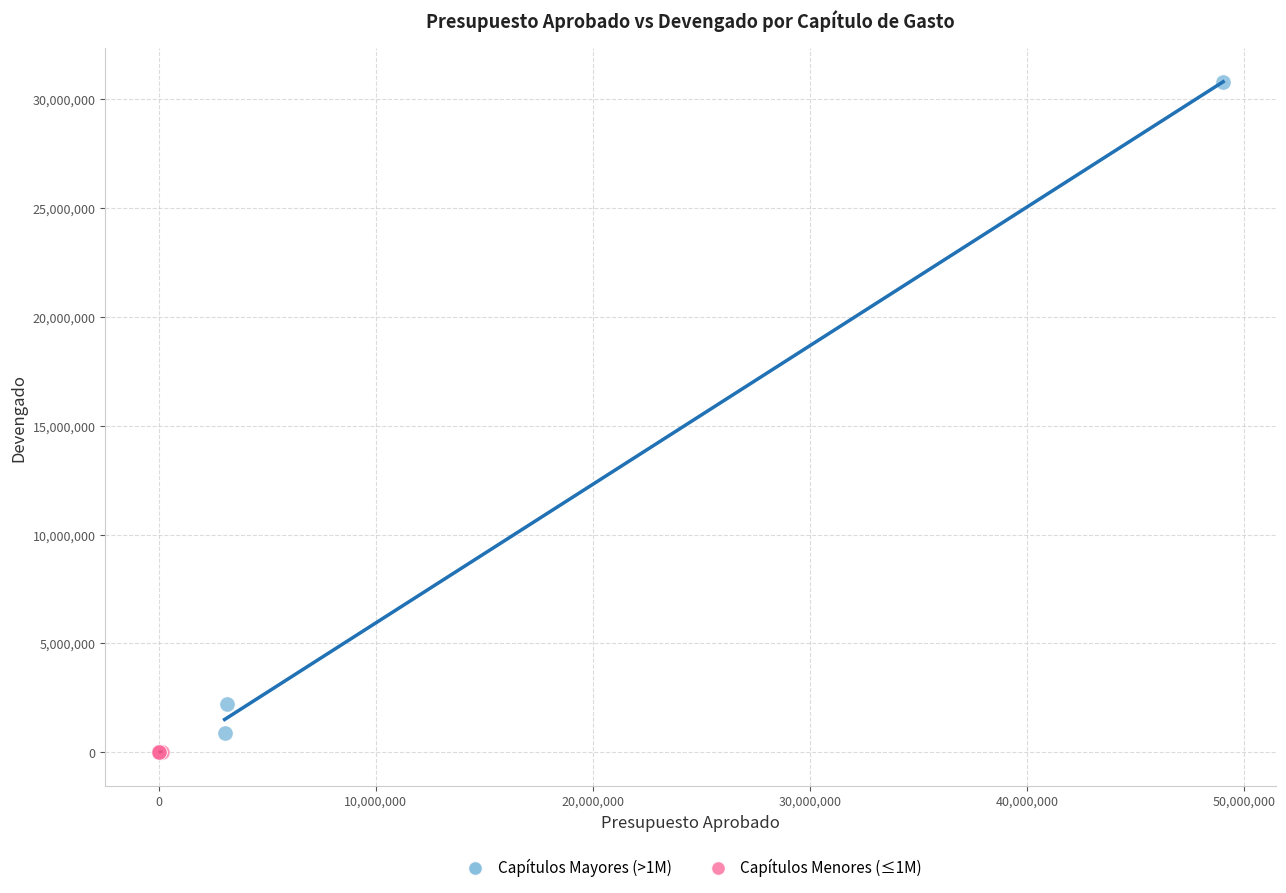

Which series contains the highest Y value?

Capítulos Mayores (>1M)